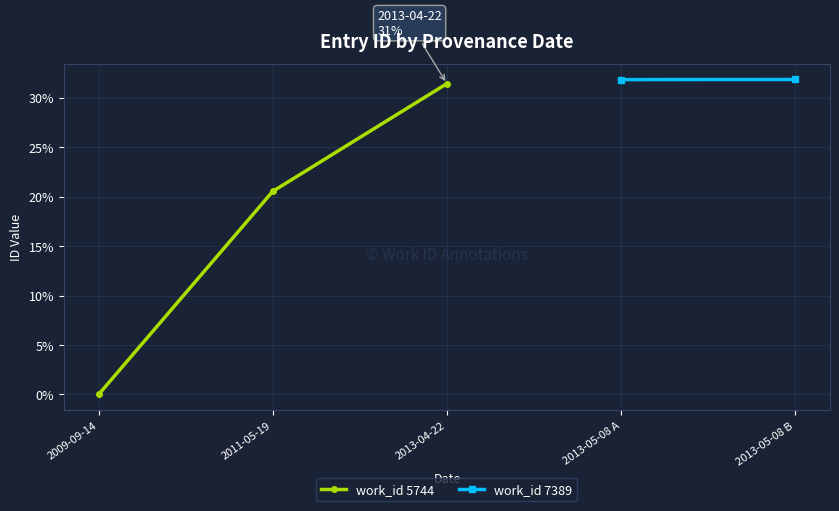

True or false: work_id 7389 and work_id 5744 cross at least once.

False